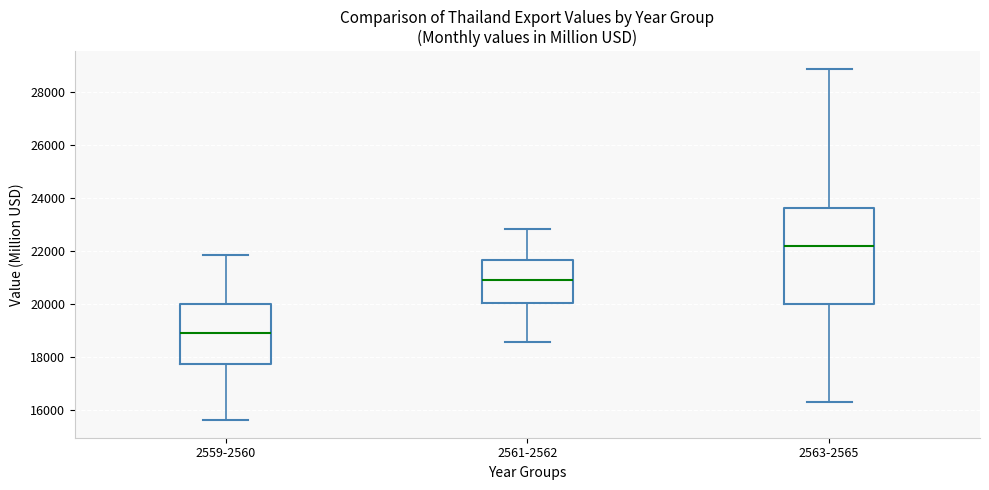

Reading left to right, read every box against the y-axis: the position of its median line, the range the box covers, and the ends of its whiskers. The values are not printed on the chart, so give them approximately, as read against the axis.

2559-2560: median 18800, box 17800 to 20000, whiskers 15600 to 21800
2561-2562: median 20800, box 20000 to 21600, whiskers 18600 to 22800
2563-2565: median 22200, box 20000 to 23600, whiskers 16200 to 28800